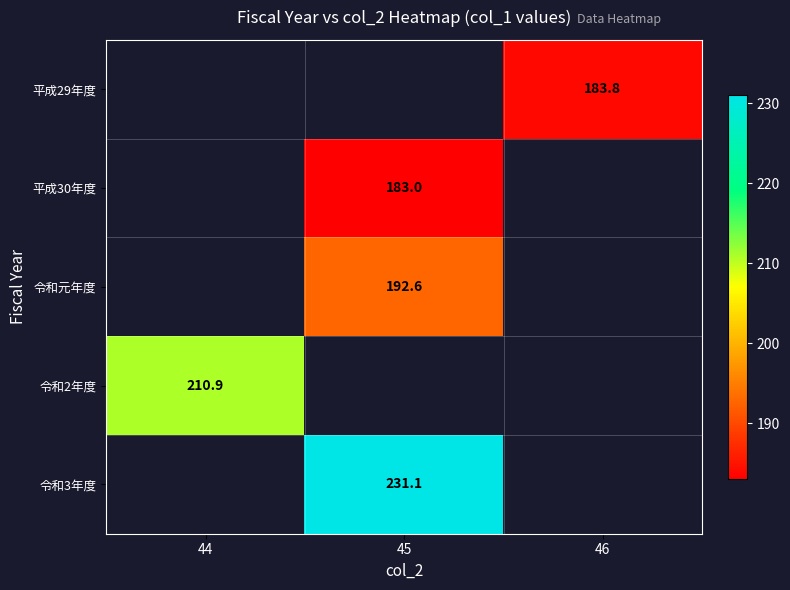

How many categories are shown in the chart?

3